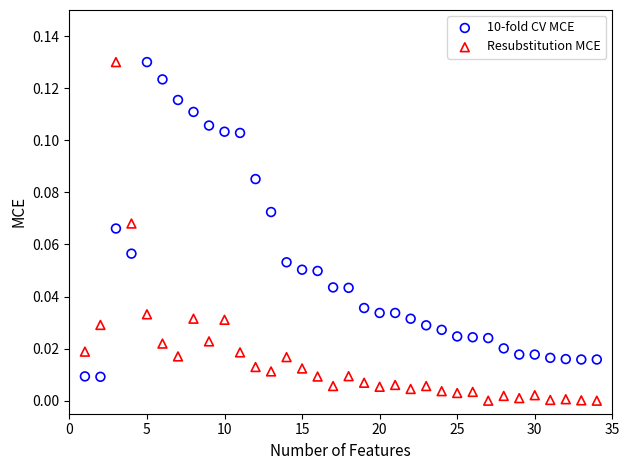

Across all data points, what is the range of X values (max minus min)?

33.0